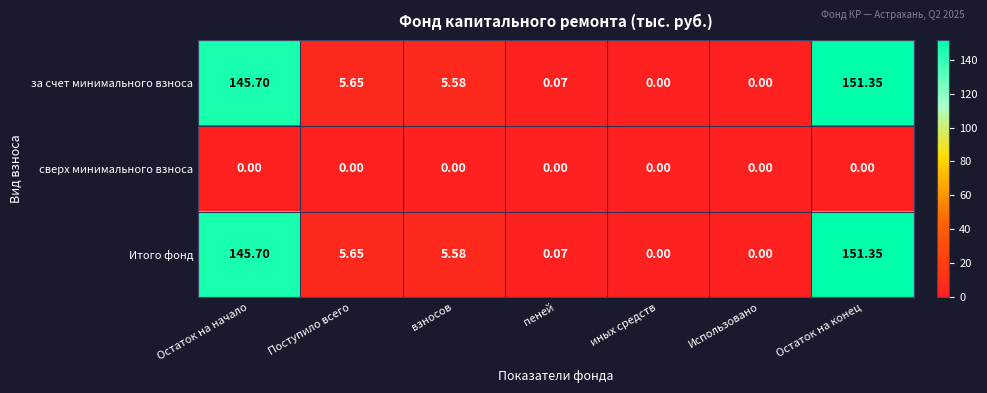

Is the value of Итого фонд at пеней greater than the value of за счет минимального взноса at иных средств?

Yes